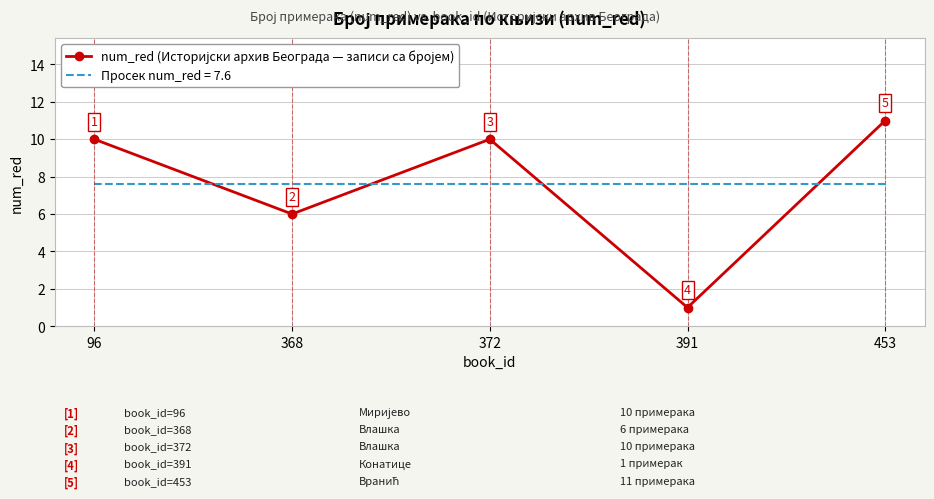

What is the approximate value of Просек num_red = 7.6 at 368?

7.6